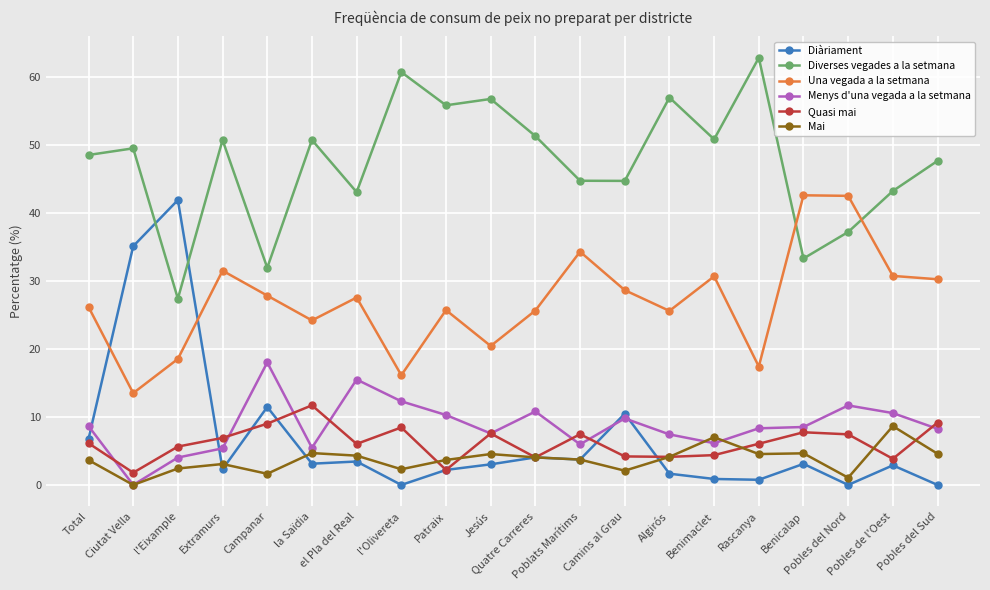

True or false: Diverses vegades a la setmana has more than 1 interior local peaks.

True